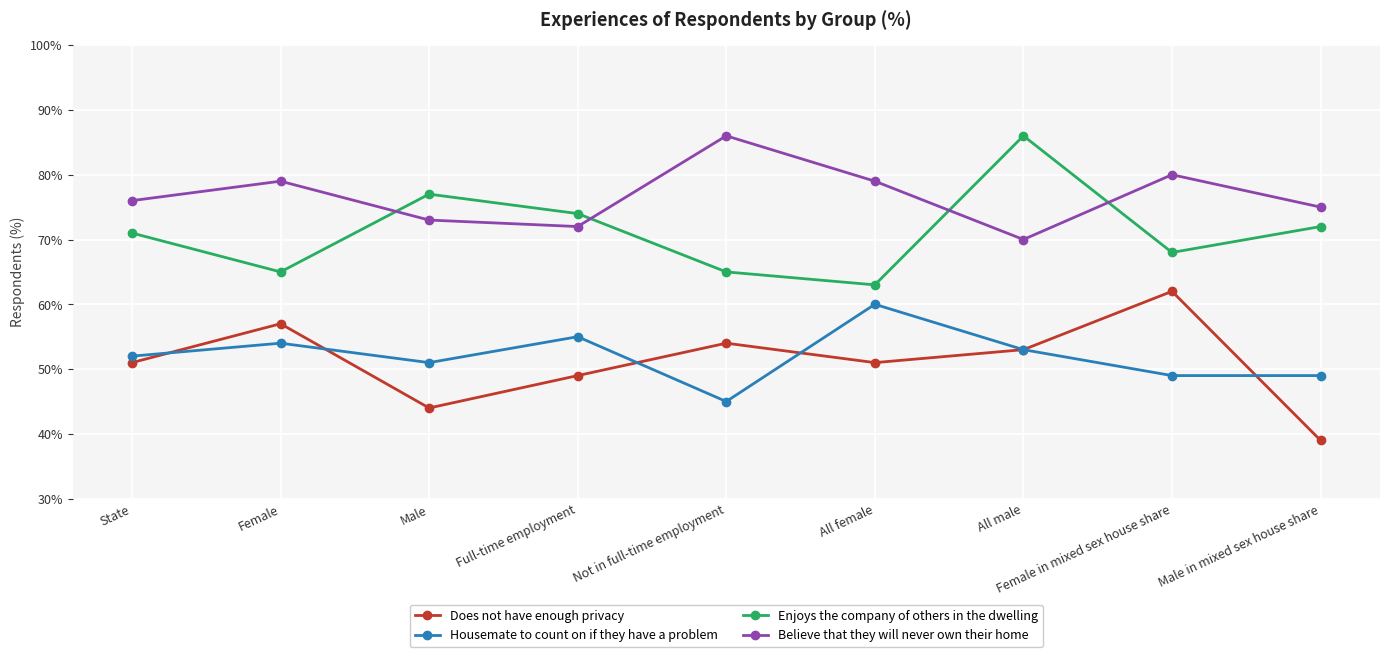

What is the difference between the highest and lowest values at Full-time employment?

25